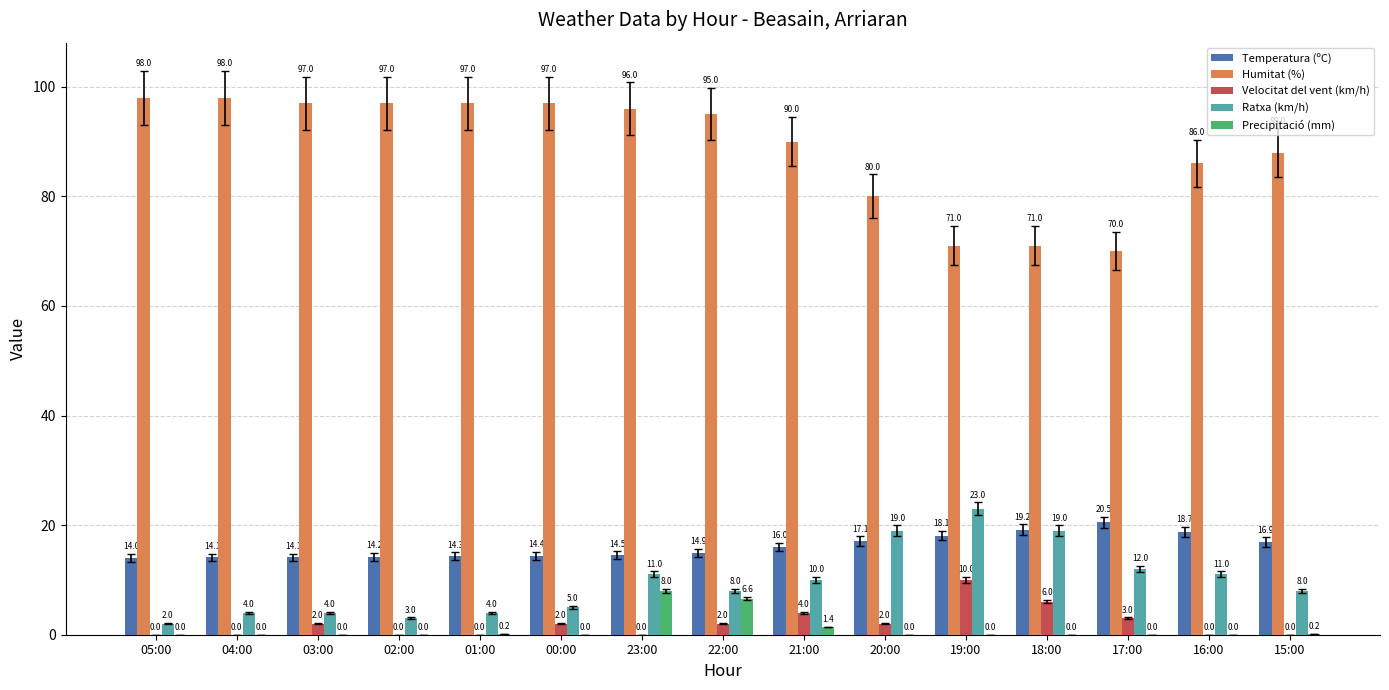

At which category is the sum across all series the highest?

23:00